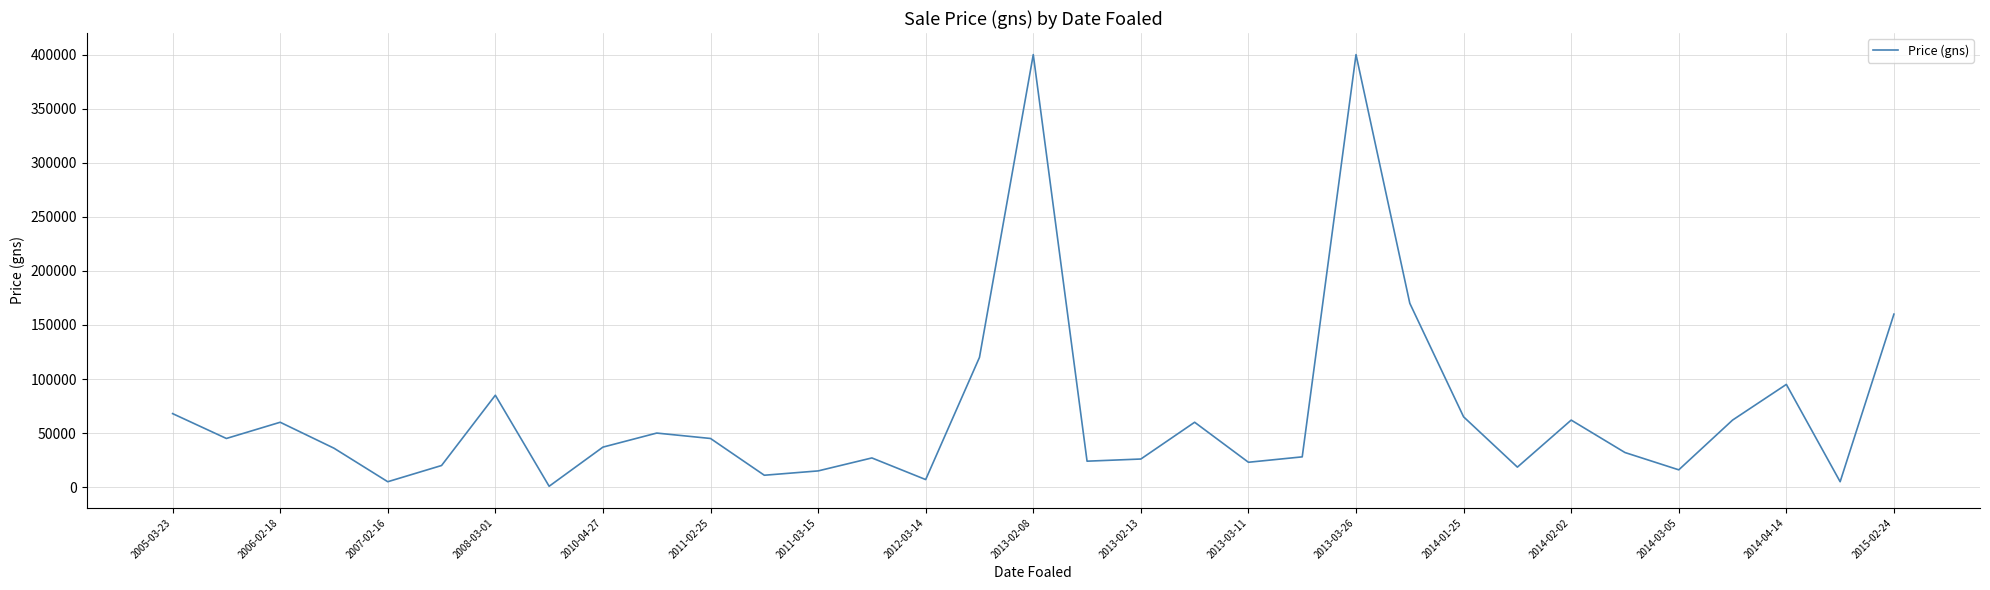

Does the chart display data point markers on the line(s)?

No